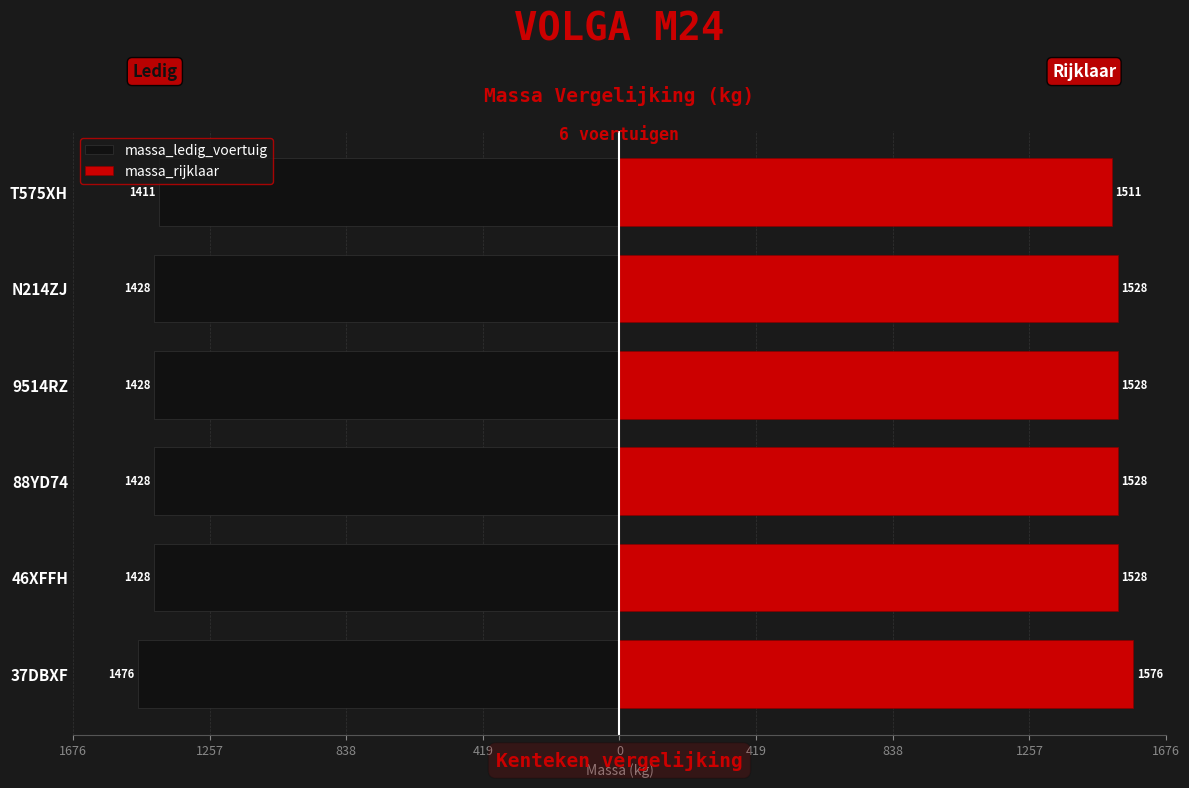

How many bars are there in each group?

2